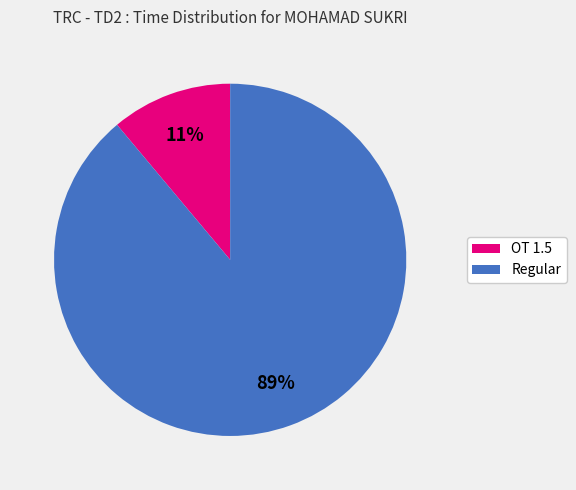

Is there a majority slice in this chart?

Yes